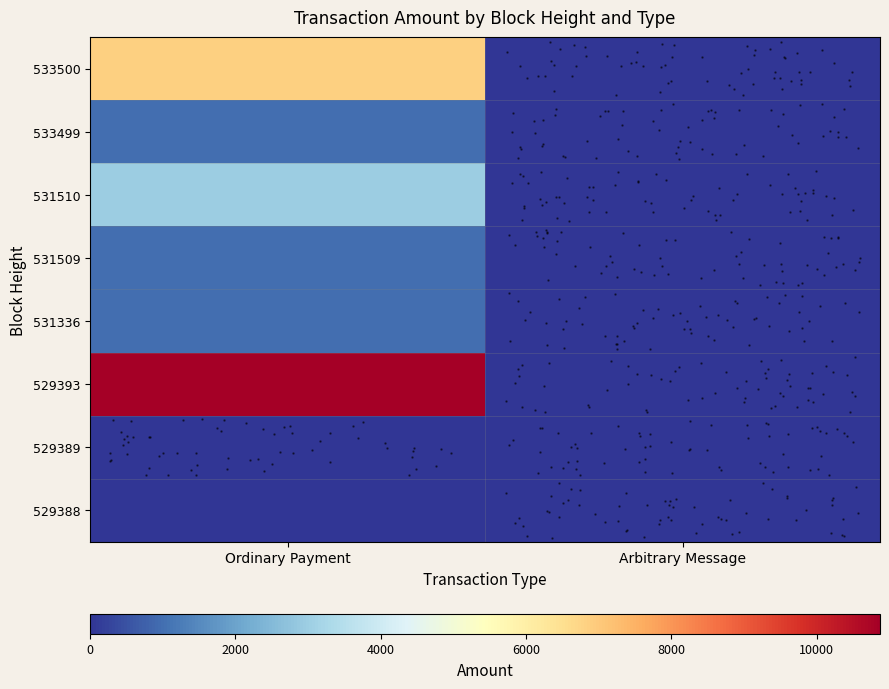

At how many categories does at least one series exceed 8383?

1